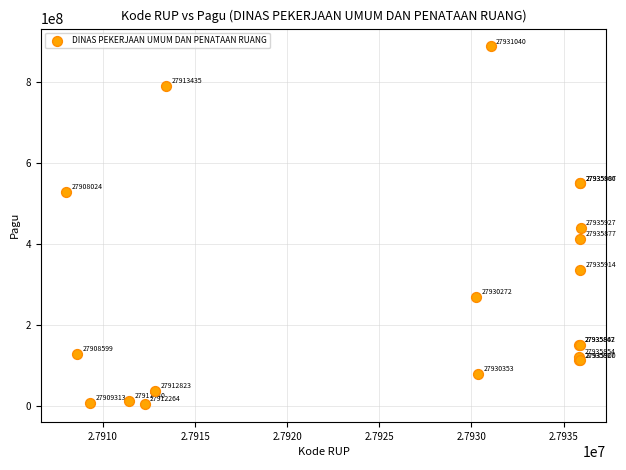

What Y value in the scatter plot is closest to 446059100?

440000000